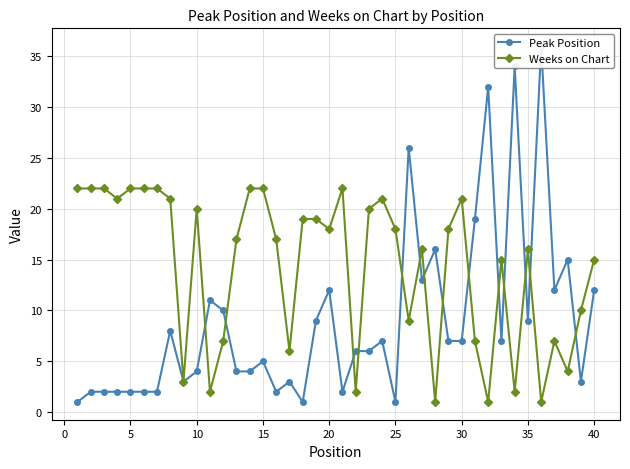

The Weeks on Chart series shows 22 at 5. True or false?

True